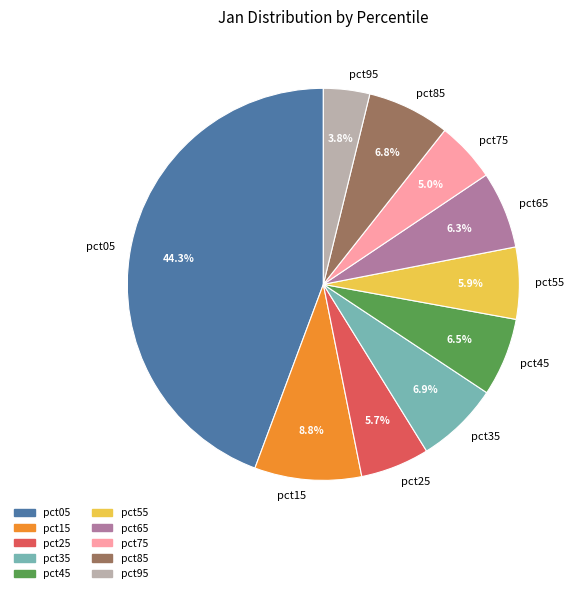

What portion of the pie excludes pct45?

93.5%